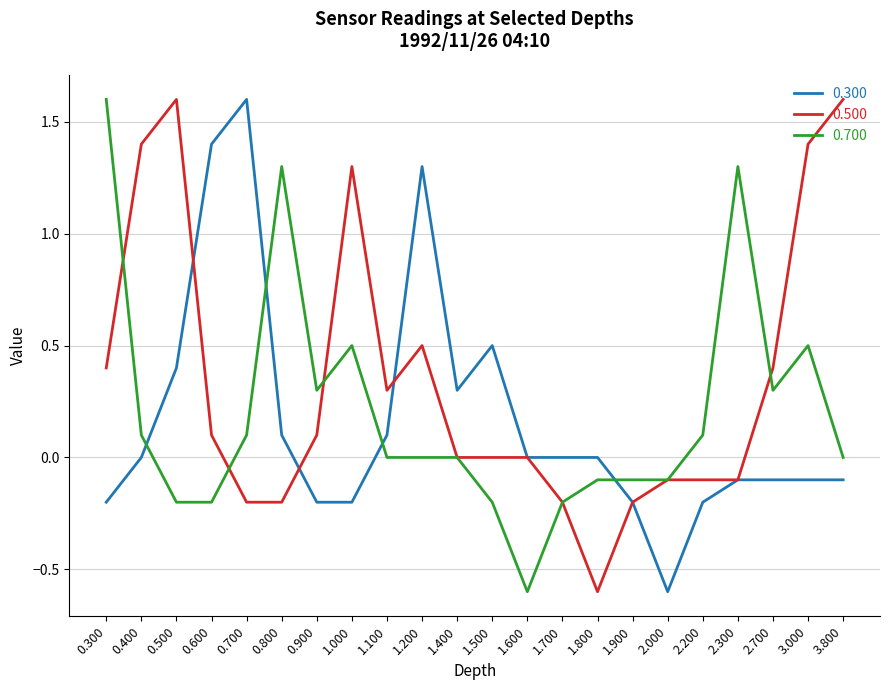

Count the number of categories in the chart.

22